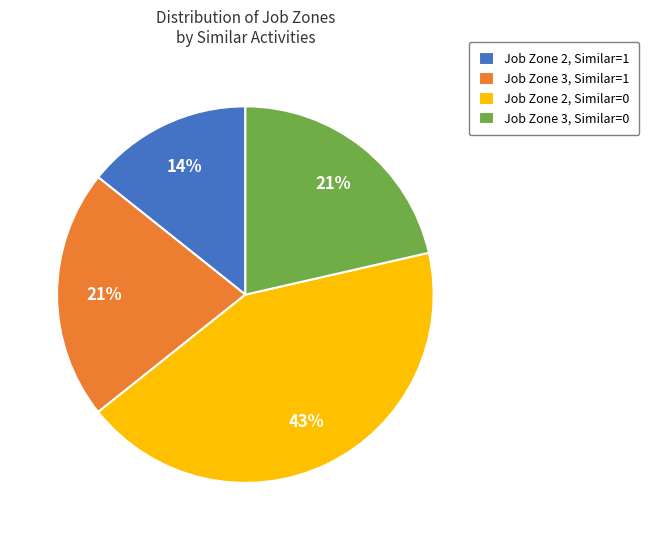

The Job Zone 3, Similar=0 slice represents 21% of the pie. True or false?

True